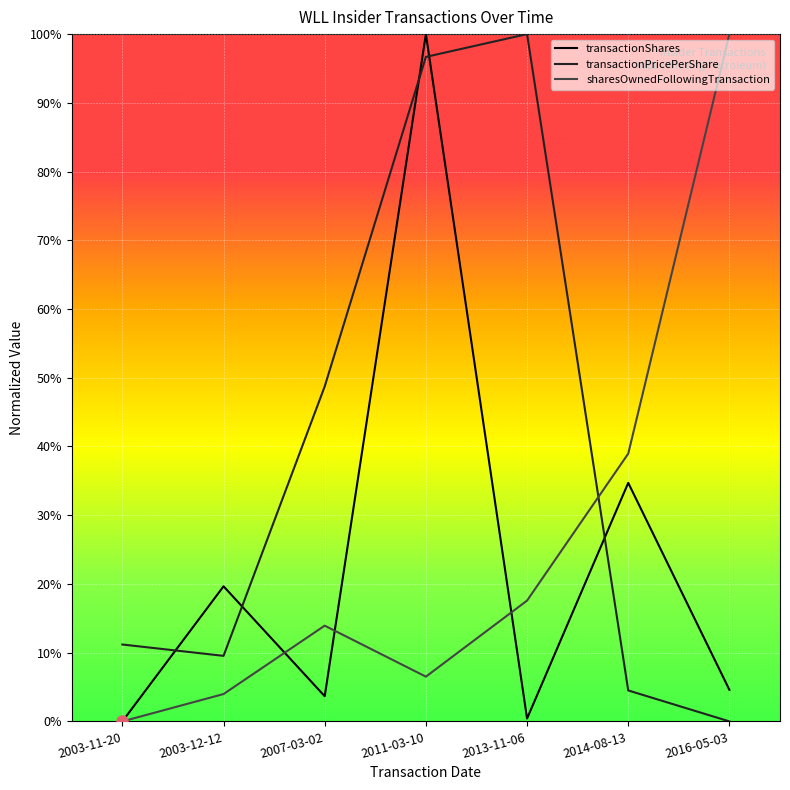

What is the average value of the transactionShares series?

0.2